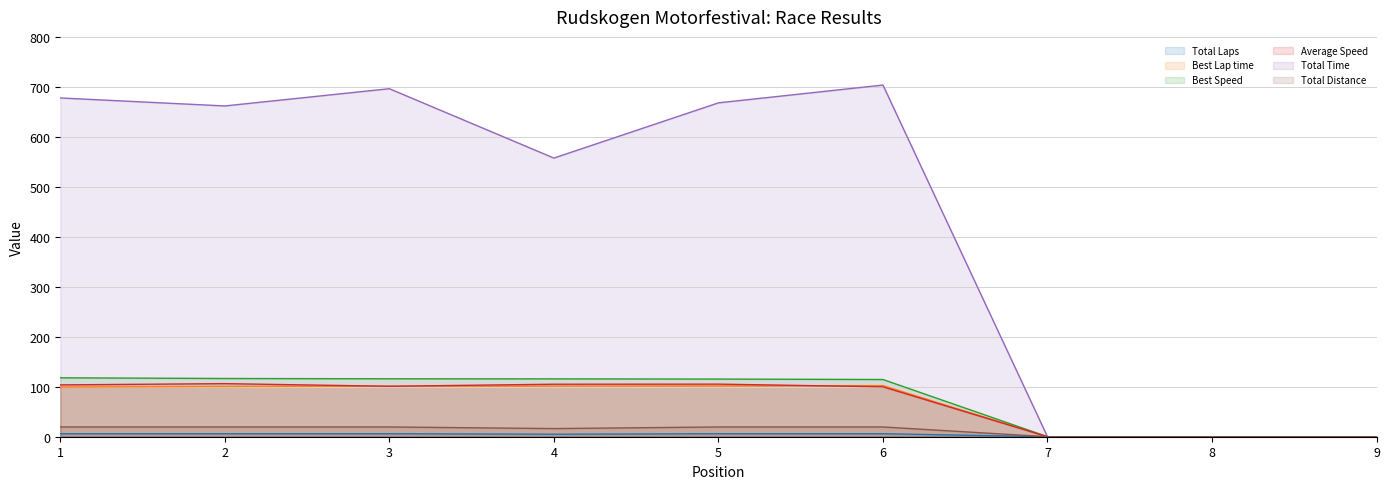

What is the sum of all Best Speed values?

695.9